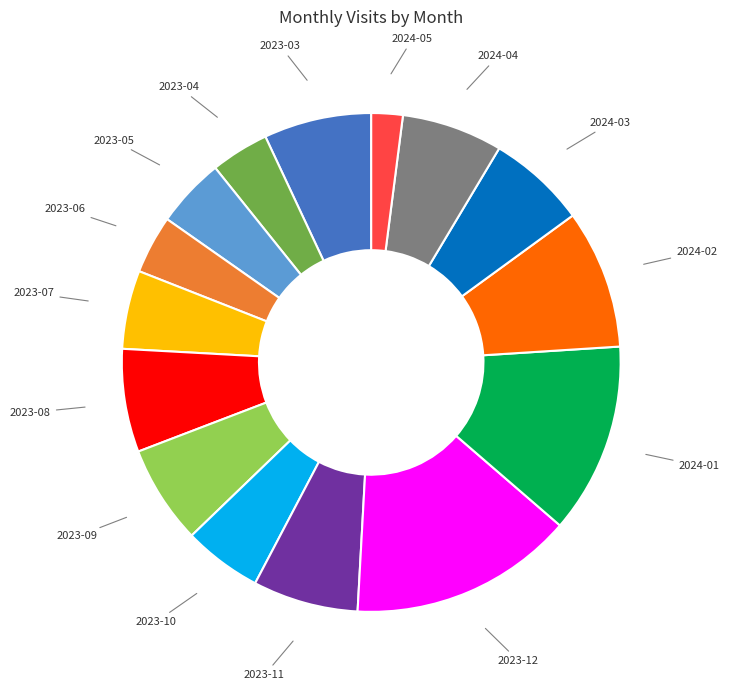

Combined, do 2024-03 and 2024-05 account for over 50%?

No